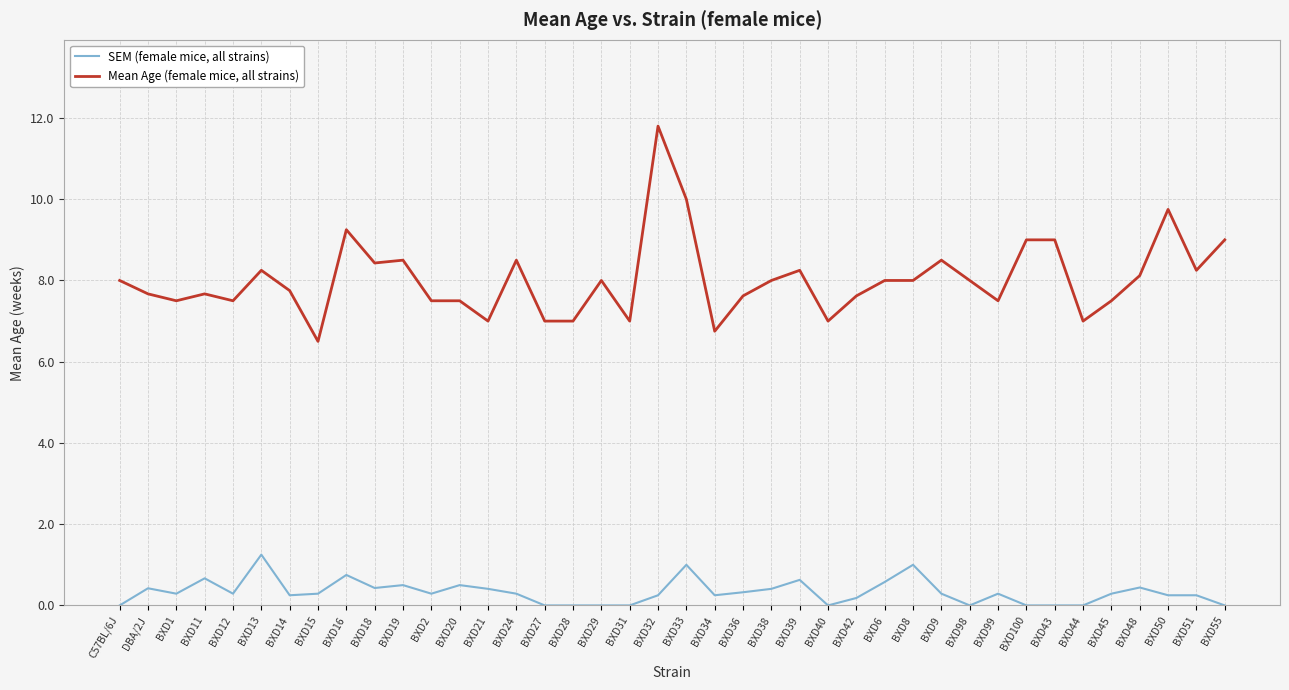

Which series changed the most between BXD13 and BXD15?

Mean Age (female mice, all strains)